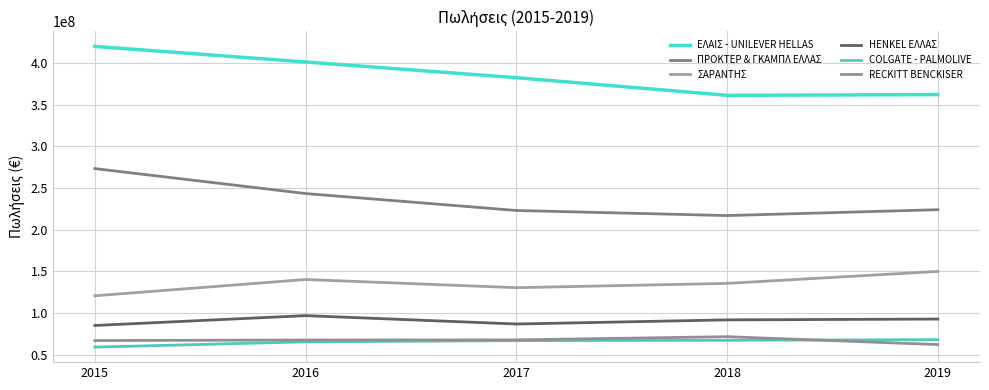

What is the total value across all series at 2019?

959007806